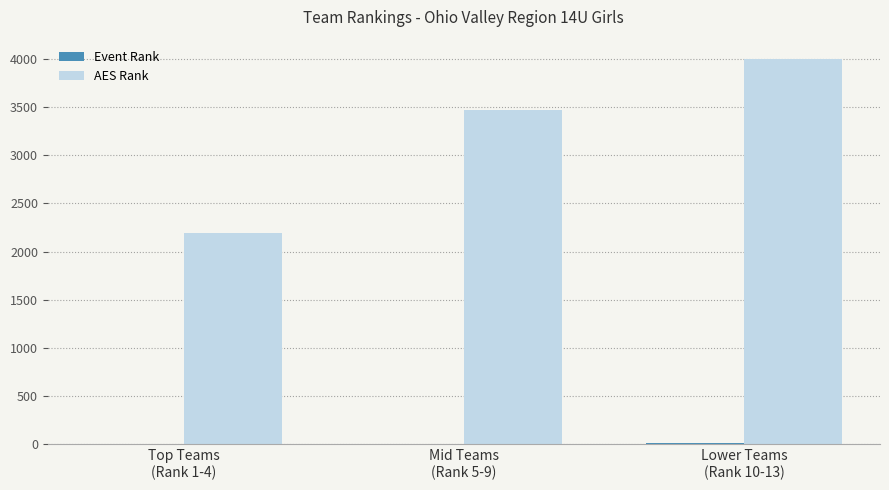

Which series has the largest total across all categories?

AES Rank